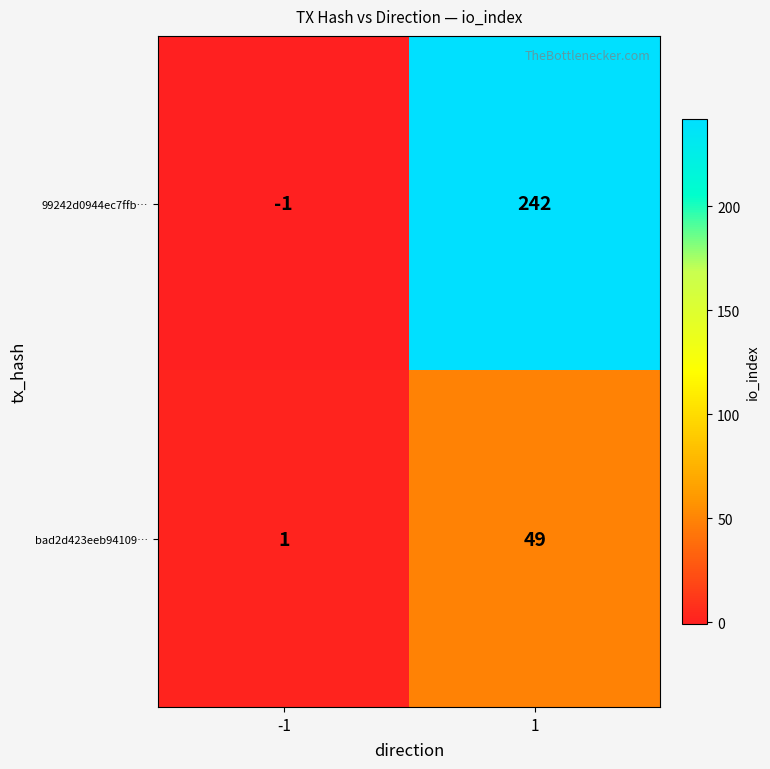

What is the difference between the maximum and minimum values in the 99242d0944ec7ffb… series?

243